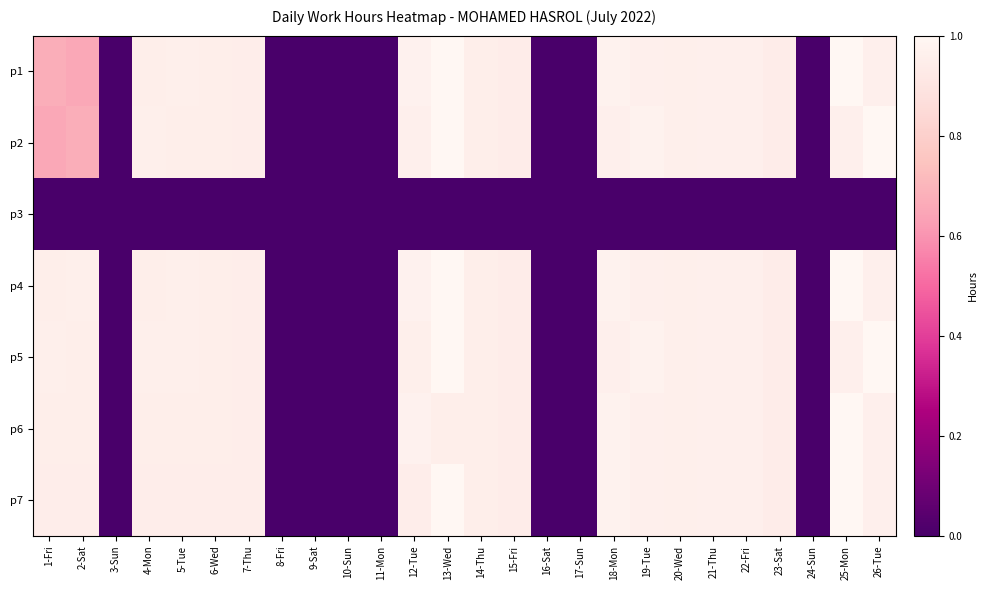

At which category is the sum across all series the highest?

13-Wed